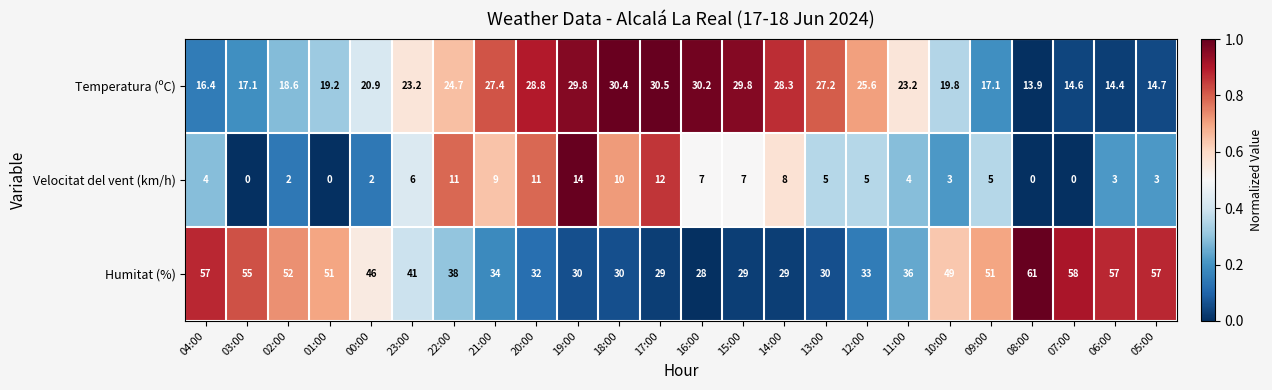

Count the number of data series in this chart.

3